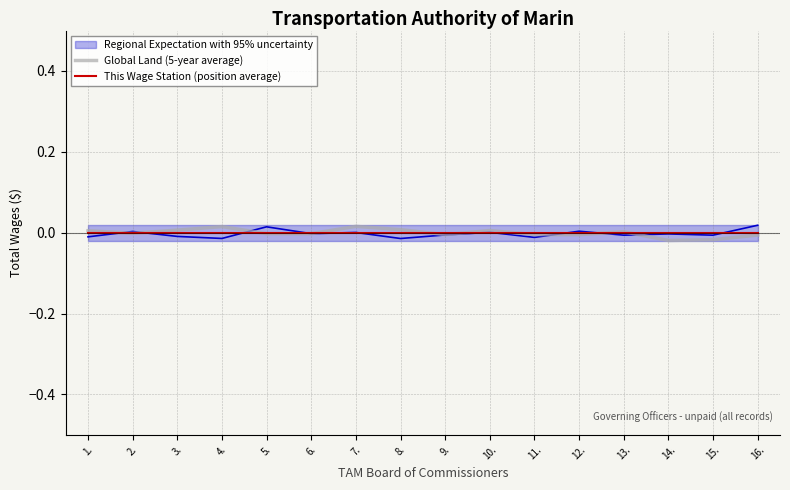

True or false: Global Land (5-year average) has more than 0 interior local peaks.

True